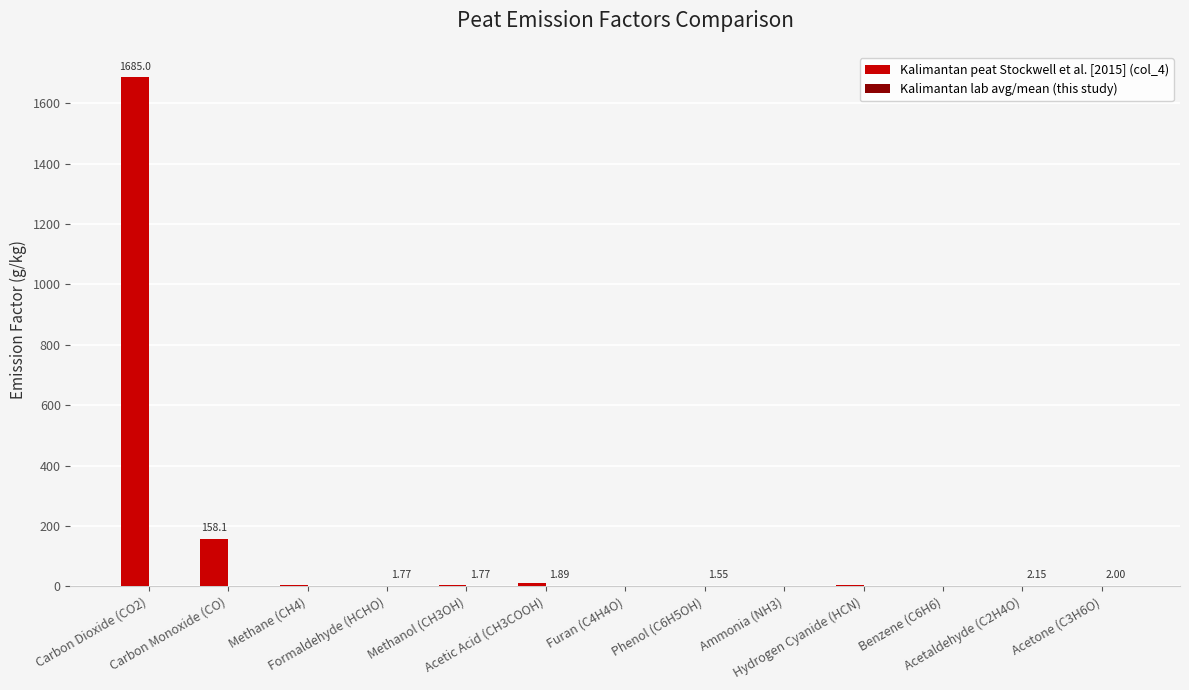

What is the spread (max minus min) of values at Acetaldehyde (C2H4O)?

0.5